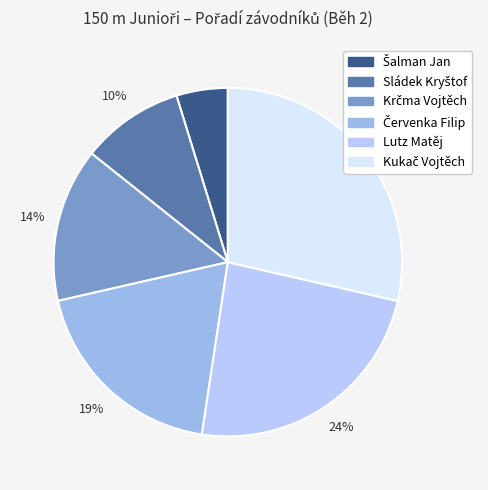

How many slices are in this pie chart?

6